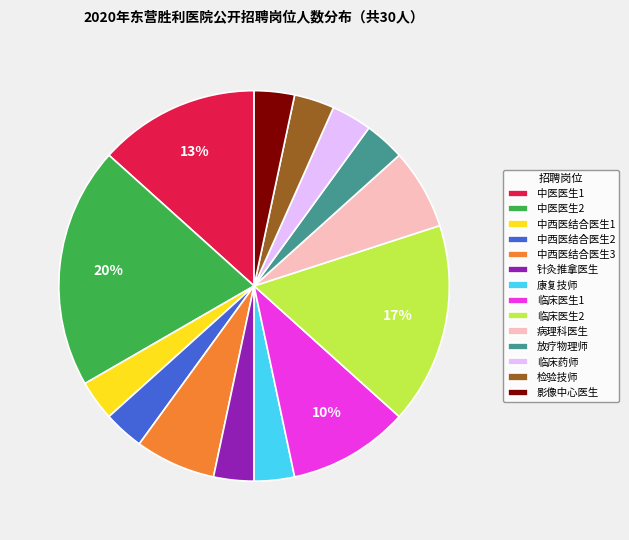

Which has a higher value, 临床医生1 or 临床医生2?

临床医生2